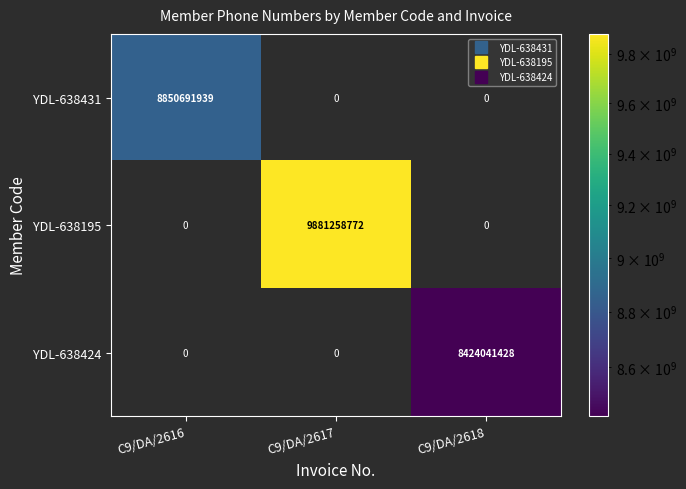

Reading left to right, what are all the values shown in this chart?

YDL-638431: C9/DA/2616=8850691939	C9/DA/2617=0	C9/DA/2618=0
YDL-638195: C9/DA/2616=0	C9/DA/2617=9881258772	C9/DA/2618=0
YDL-638424: C9/DA/2616=0	C9/DA/2617=0	C9/DA/2618=8424041428